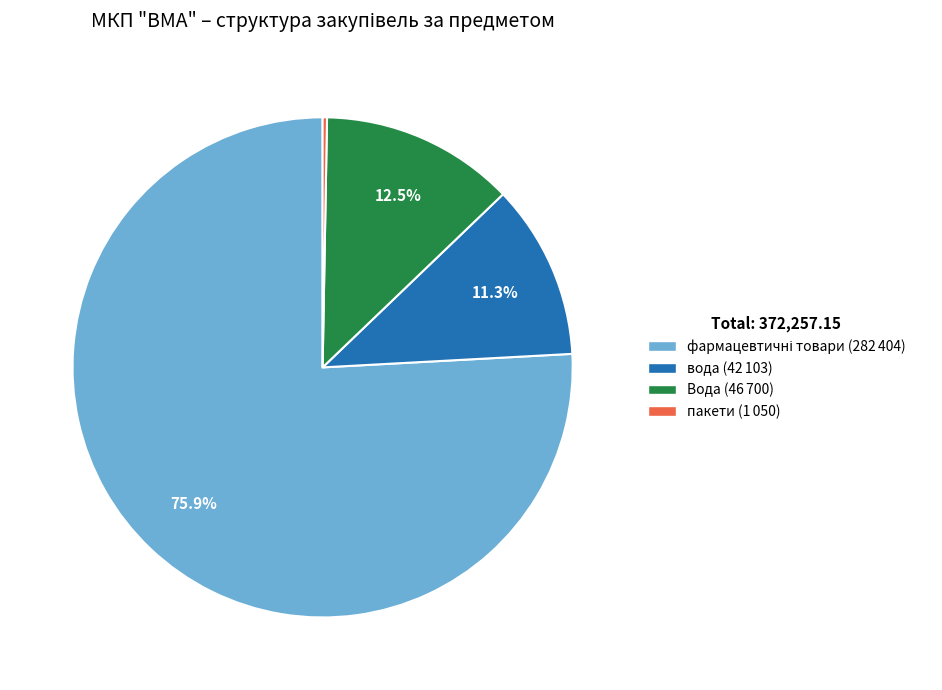

Is there a majority slice in this chart?

Yes